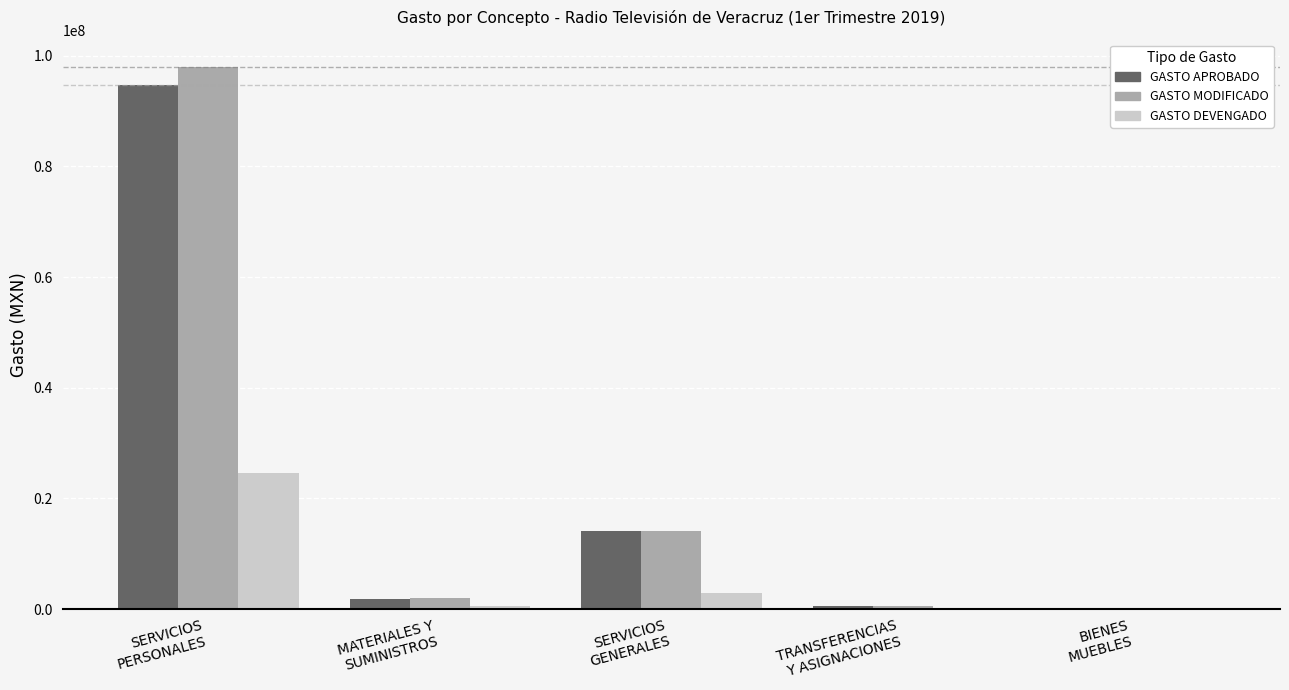

Which series has the largest range (max minus min)?

GASTO MODIFICADO